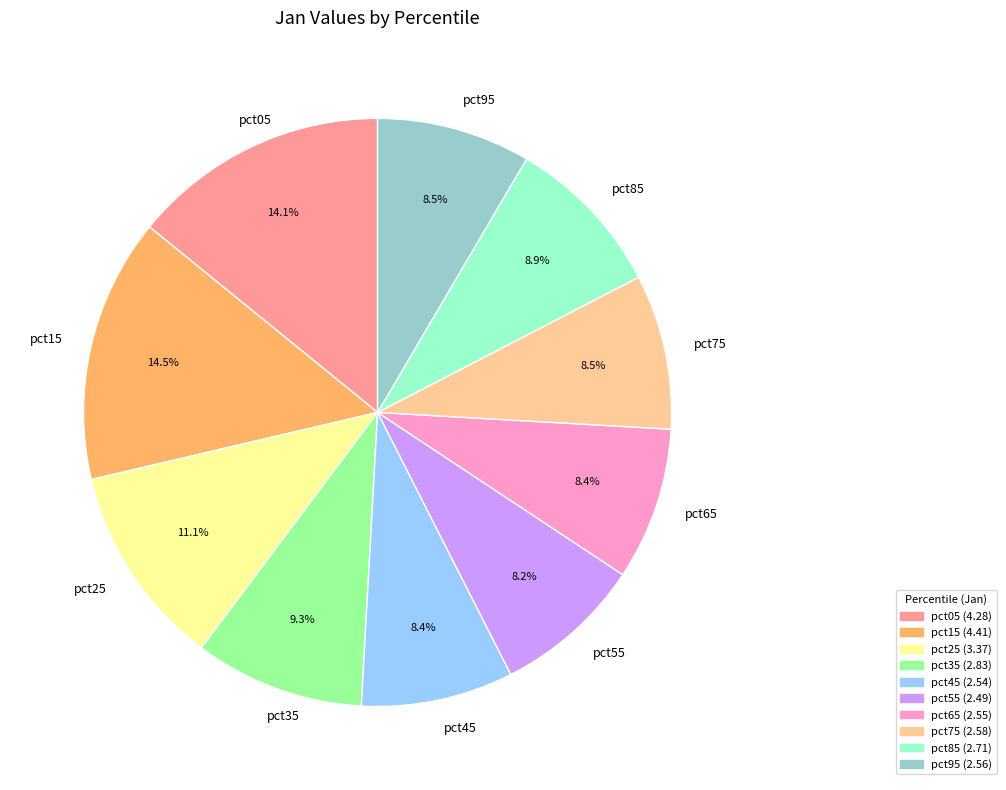

How many segments does this pie chart have?

10